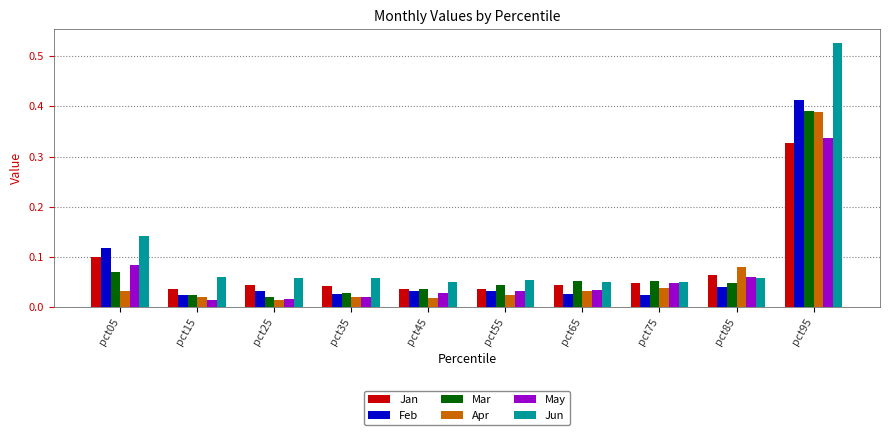

At which label does Feb reach its peak?

pct95